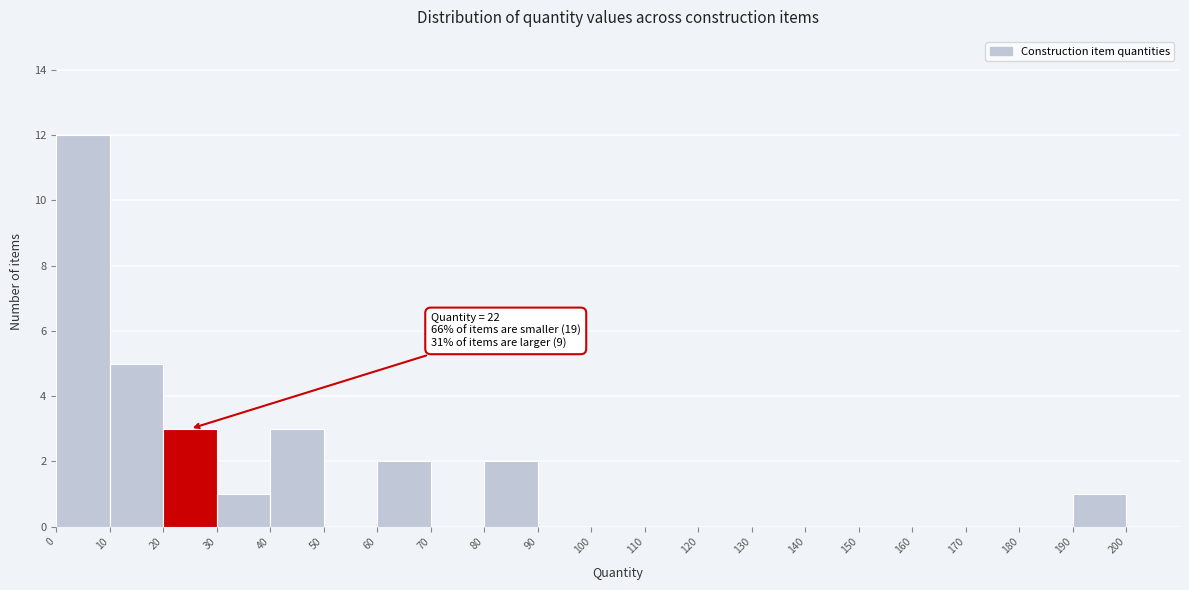

Over which range of the x-axis is the bar tallest?

0 to 10